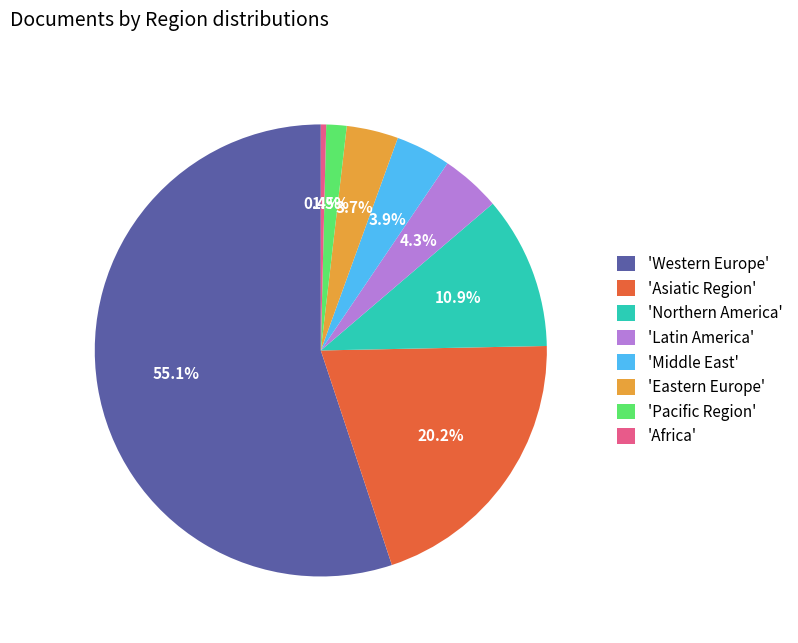

Which category has the biggest portion of the pie?

'Western Europe'